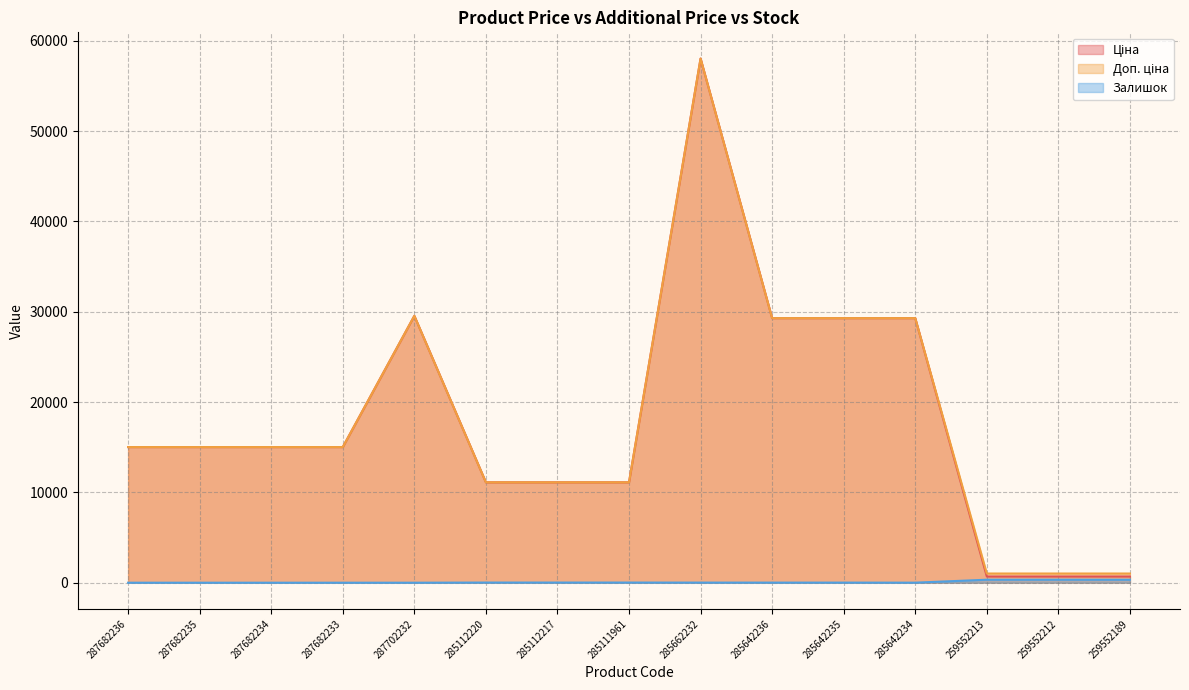

How many lines are shown in the chart?

3